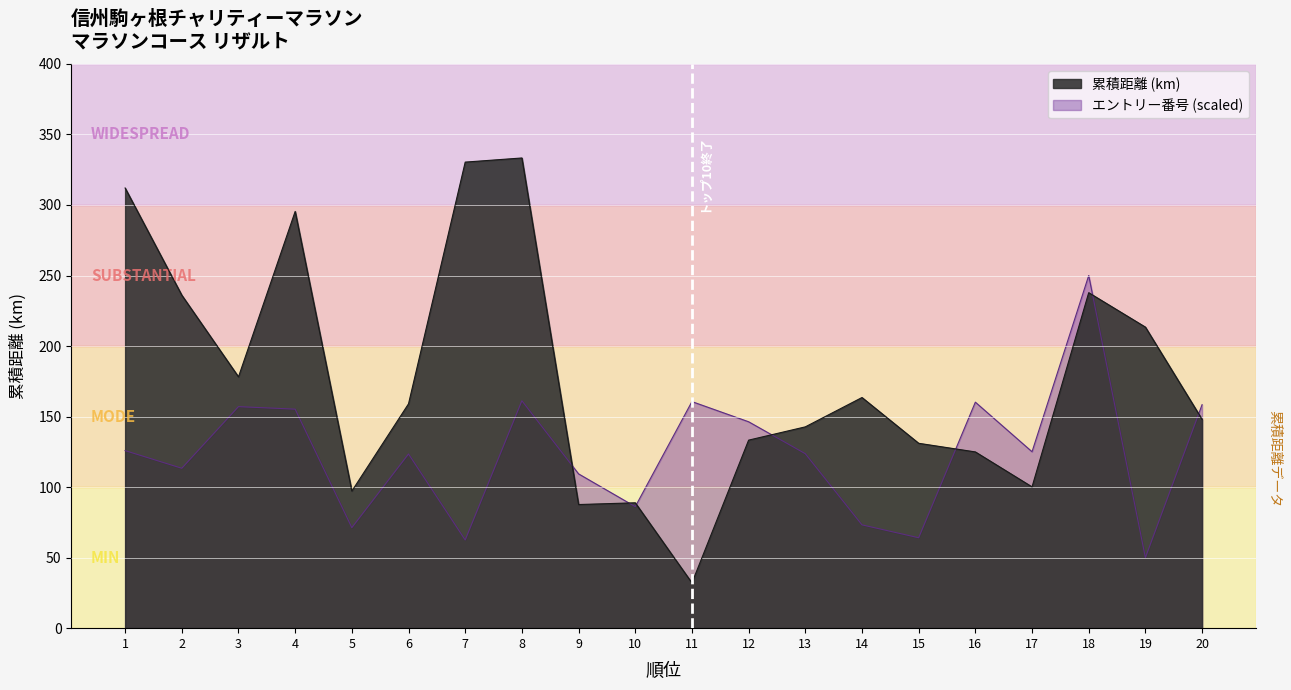

True or false: エントリー番号 has a value of 160.2 at 16.

True